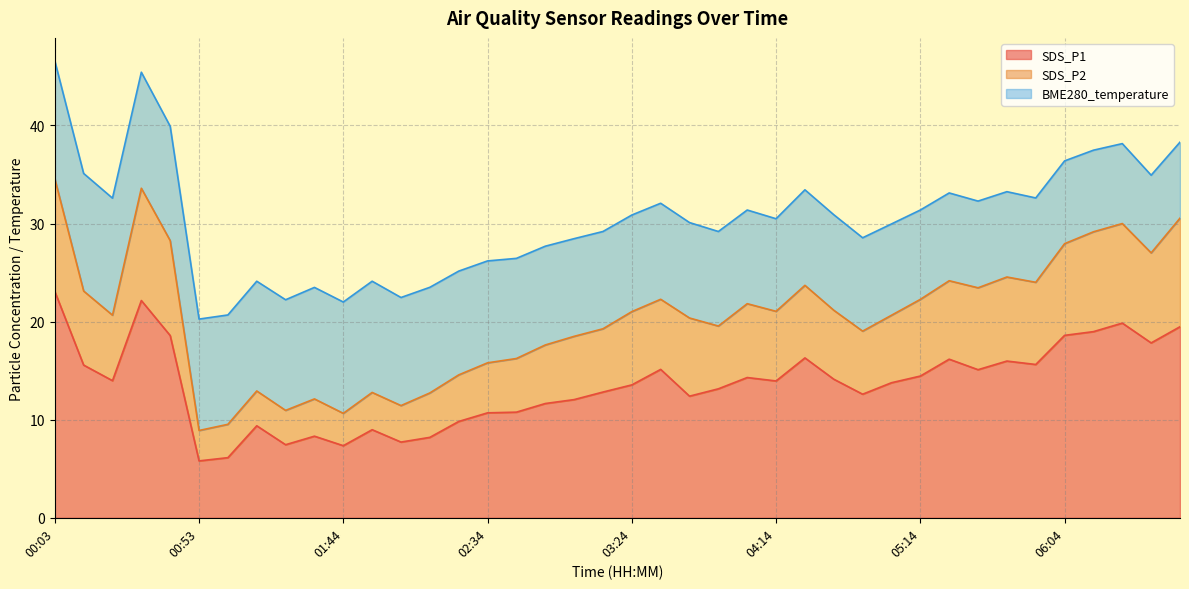

What is the label of the 19th point from the right?

03:34